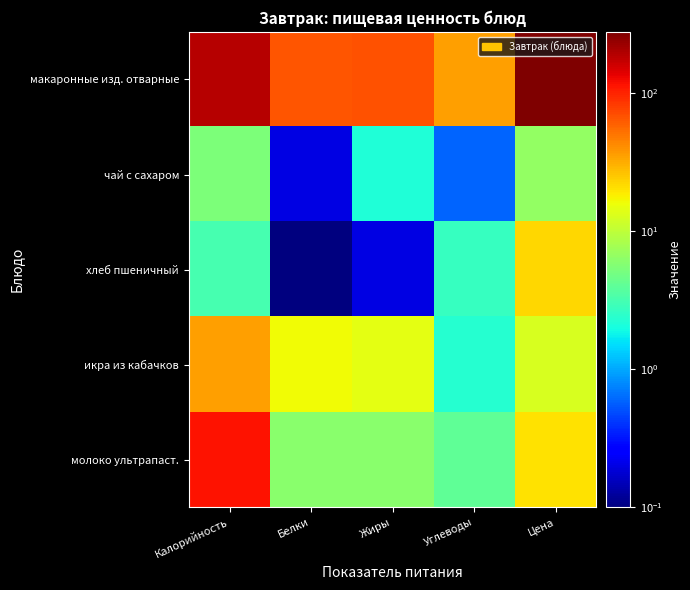

Reading right to left, list all the values displayed in this chart.

макаронные изд. отварные: Цена=277.8	Углеводы=35.7	Жиры=68.9	Белки=64.8	Калорийность=190.5
чай с сахаром: Цена=6.7	Углеводы=0.6	Жиры=2.2	Белки=0.2	Калорийность=5.4
хлеб пшеничный: Цена=22.0	Углеводы=2.7	Жиры=0.2	Белки=0.1	Калорийность=3.2
икра из кабачков: Цена=12.8	Углеводы=2.3	Жиры=14.6	Белки=16.2	Калорийность=34.9
молоко ультрапаст.: Цена=20.0	Углеводы=4.0	Жиры=6.0	Белки=6.0	Калорийность=116.0